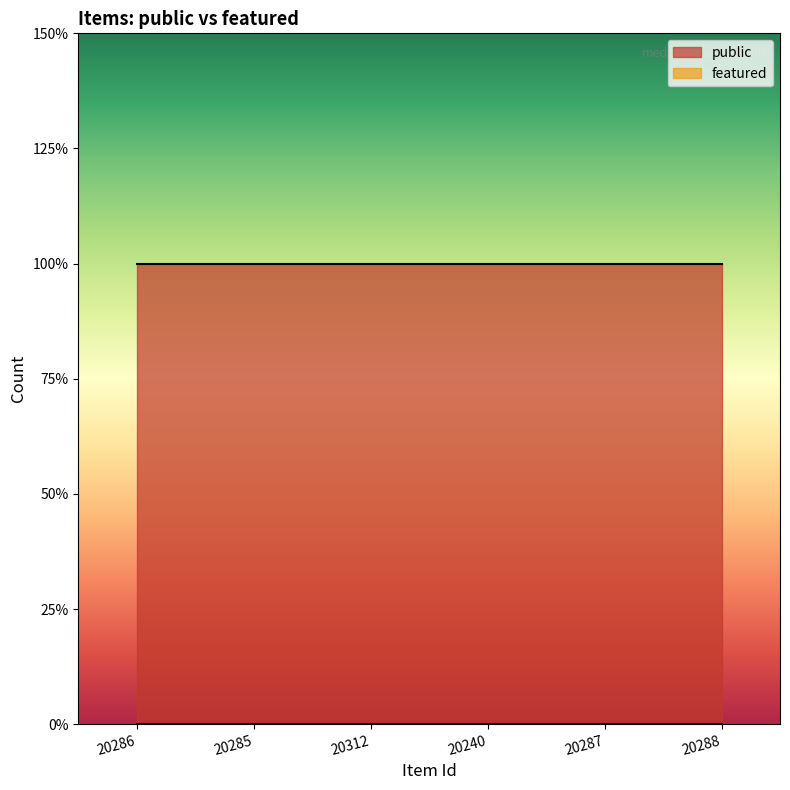

At which label is featured closest to 0?

20286